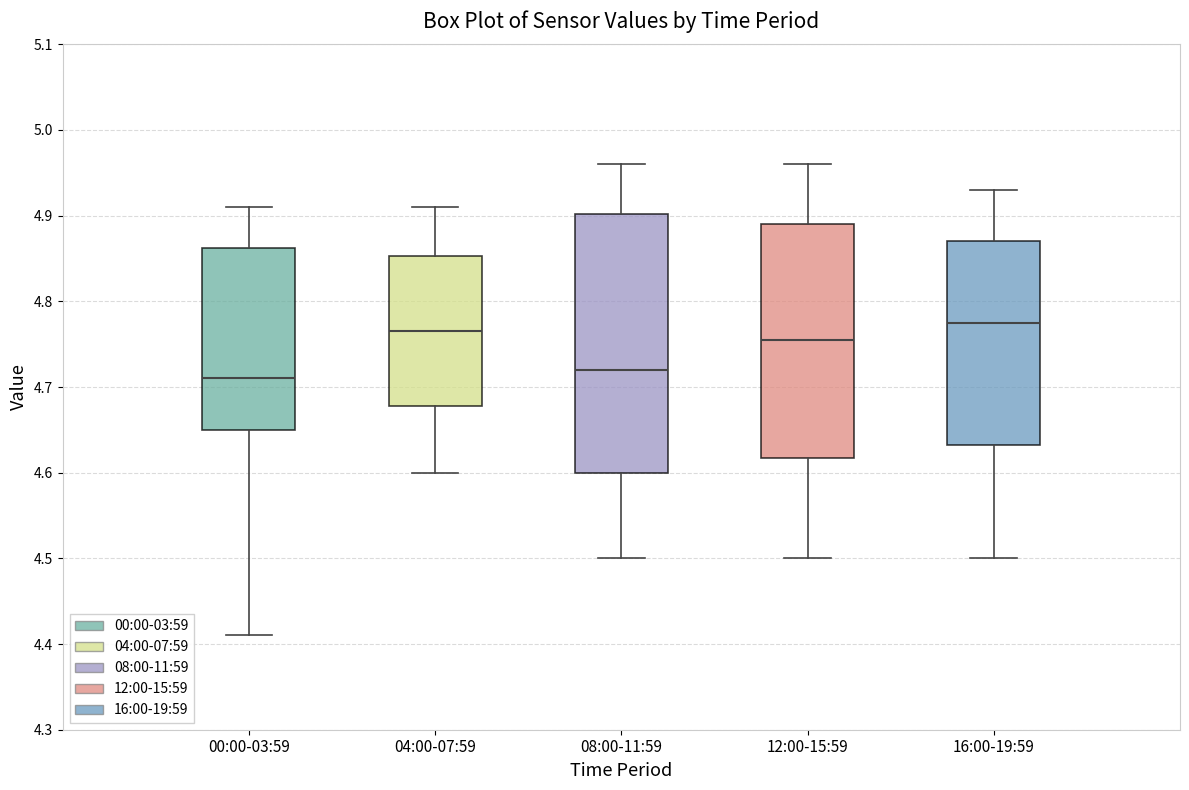

Reading left to right, read every box against the y-axis: the position of its median line, the range the box covers, and the ends of its whiskers. The values are not printed on the chart, so give them approximately, as read against the axis.

00:00-03:59: median 4.71, box 4.65 to 4.86, whiskers 4.41 to 4.91
04:00-07:59: median 4.77, box 4.68 to 4.85, whiskers 4.60 to 4.91
08:00-11:59: median 4.72, box 4.60 to 4.90, whiskers 4.50 to 4.96
12:00-15:59: median 4.76, box 4.62 to 4.89, whiskers 4.50 to 4.96
16:00-19:59: median 4.78, box 4.63 to 4.87, whiskers 4.50 to 4.93